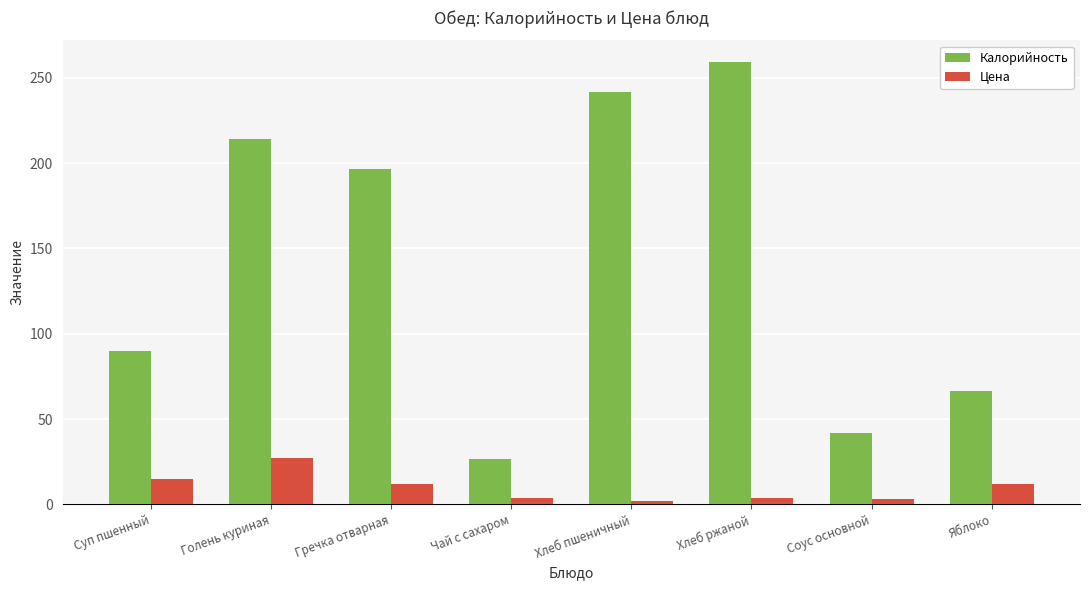

What is the difference between the highest and lowest values at Голень куриная?

186.9